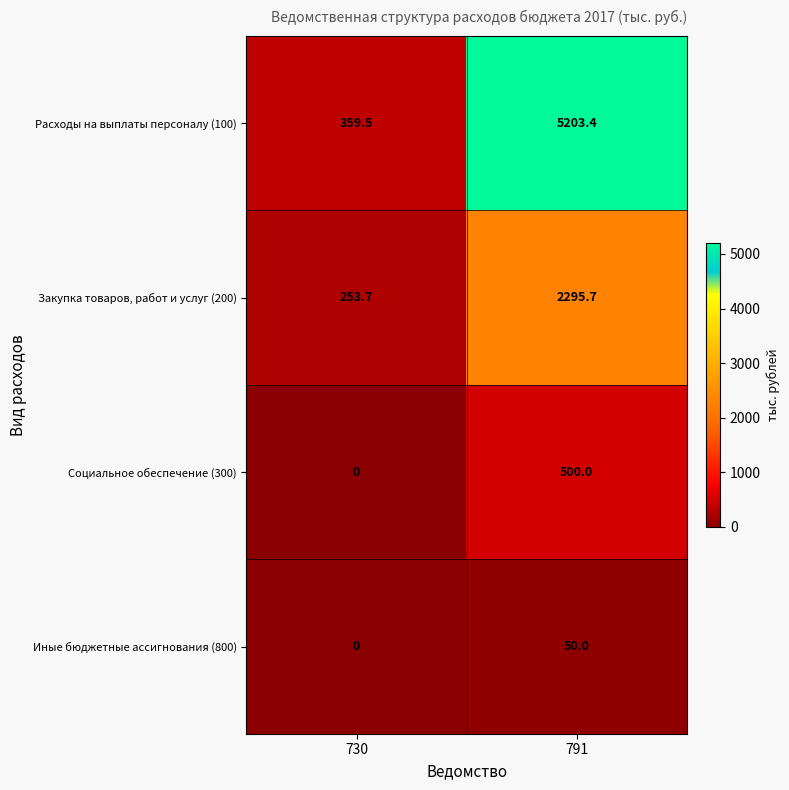

At which category does the chart reach its peak across all series?

791